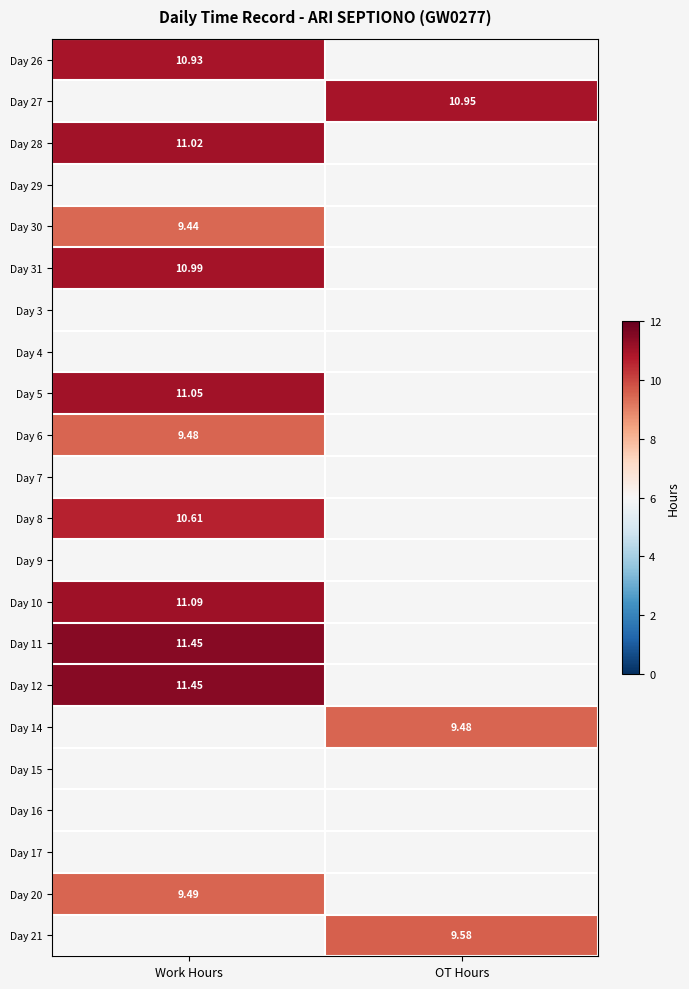

Is the value of Day 6 at Work Hours greater than the value of Day 12 at Work Hours?

No